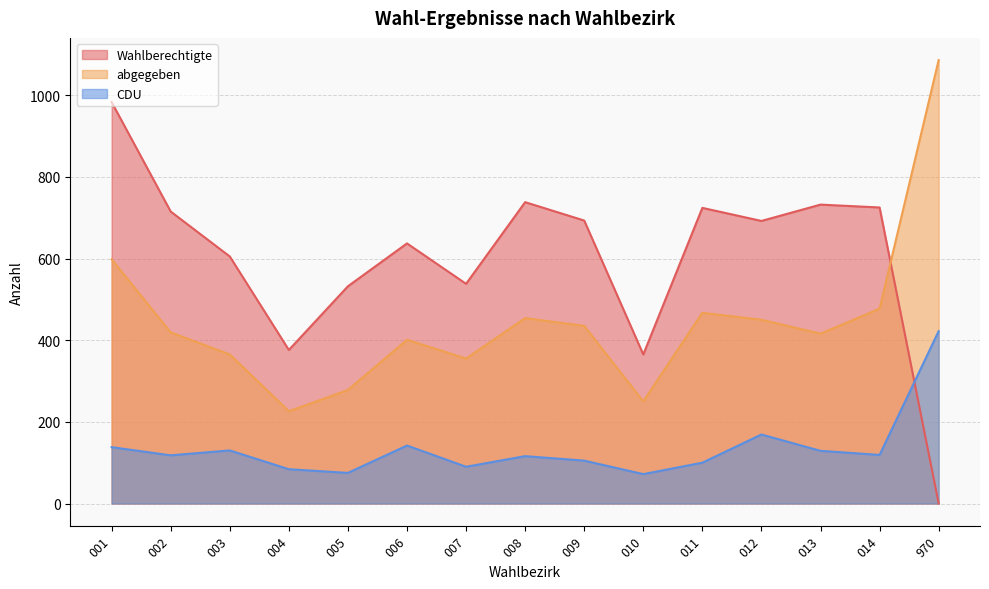

At how many categories does at least one series exceed 974?

2